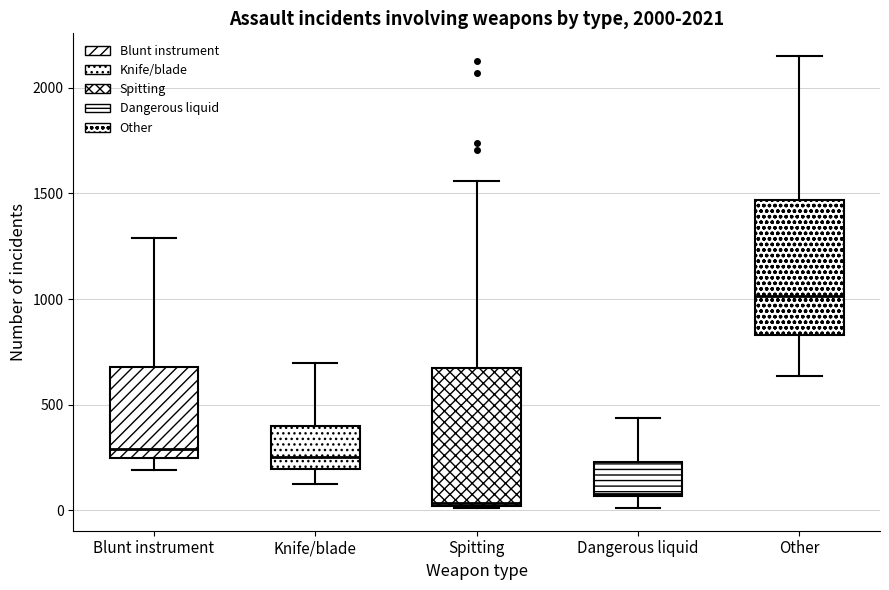

Reading left to right, transcribe this box plot: for each box, give where its median line is, the range the box spans, and where its two whiskers end, as read against the y-axis. The values are not printed on the chart, so give them approximately, as read against the axis.

Blunt instrument: median 300, box 250 to 700, whiskers 200 to 1300
Knife/blade: median 250, box 200 to 400, whiskers 150 to 700
Spitting: median 50, box 0 to 650, whiskers 0 to 1550
Dangerous liquid: median 100, box 50 to 250, whiskers 0 to 450
Other: median 1000, box 850 to 1450, whiskers 650 to 2150